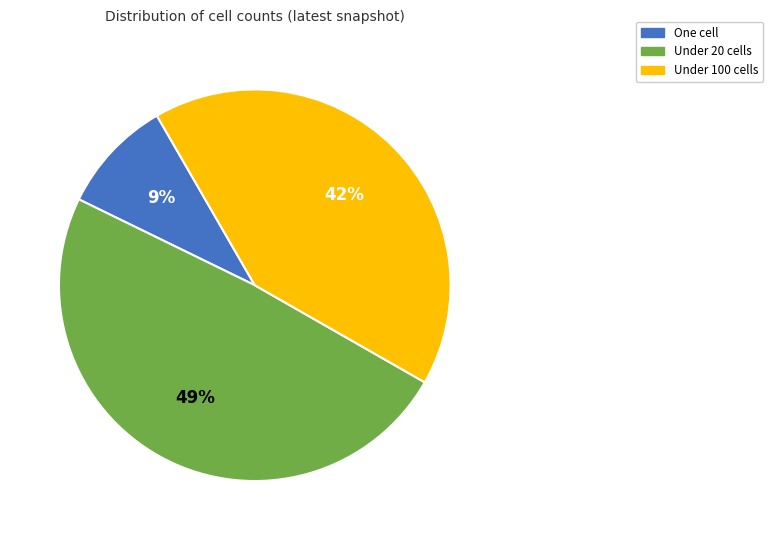

Does any single category account for the majority?

No